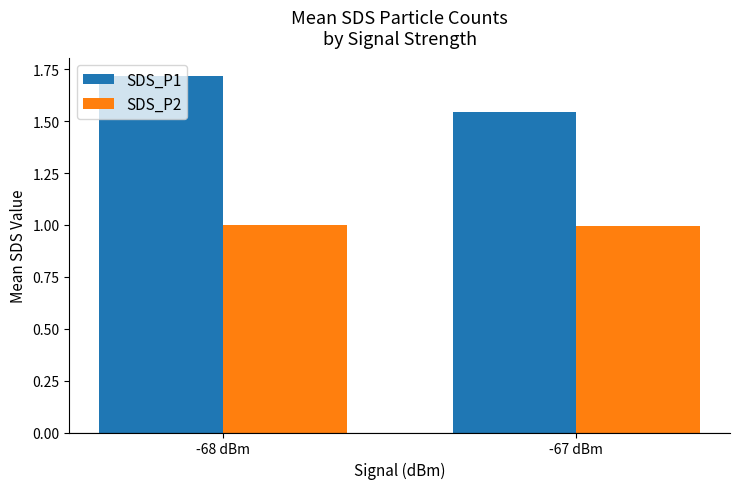

Does the chart contain any negative values?

No